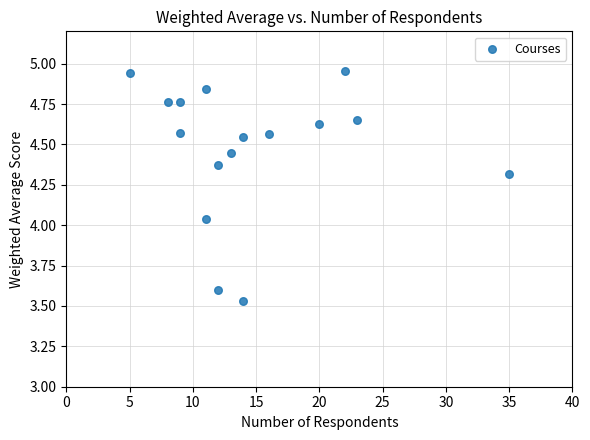

What is the range of X values (max minus min)?

30.0